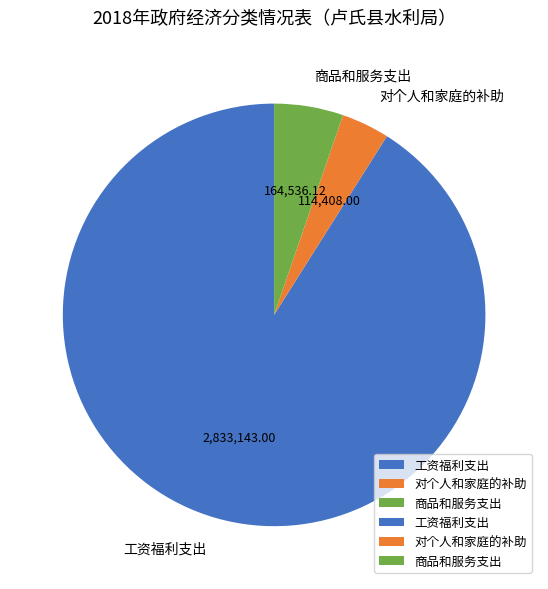

Which has a higher value, 商品和服务支出 or 对个人和家庭的补助?

商品和服务支出